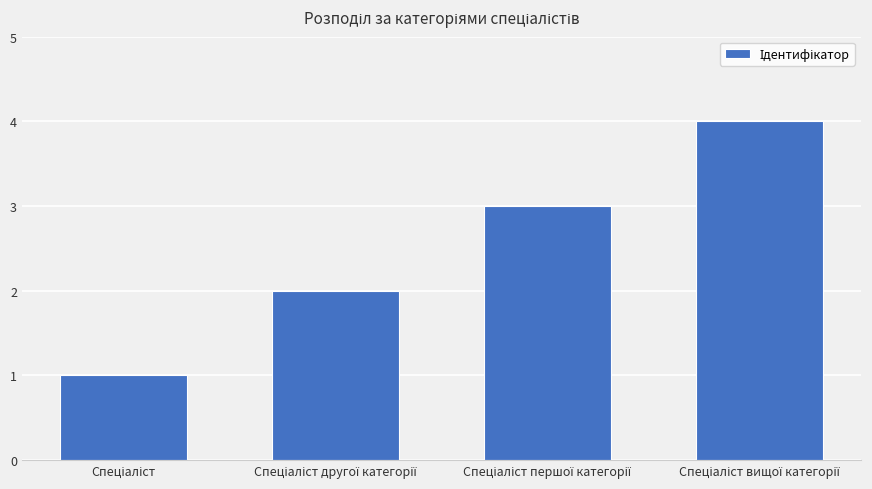

What is the difference between the maximum and minimum values?

3